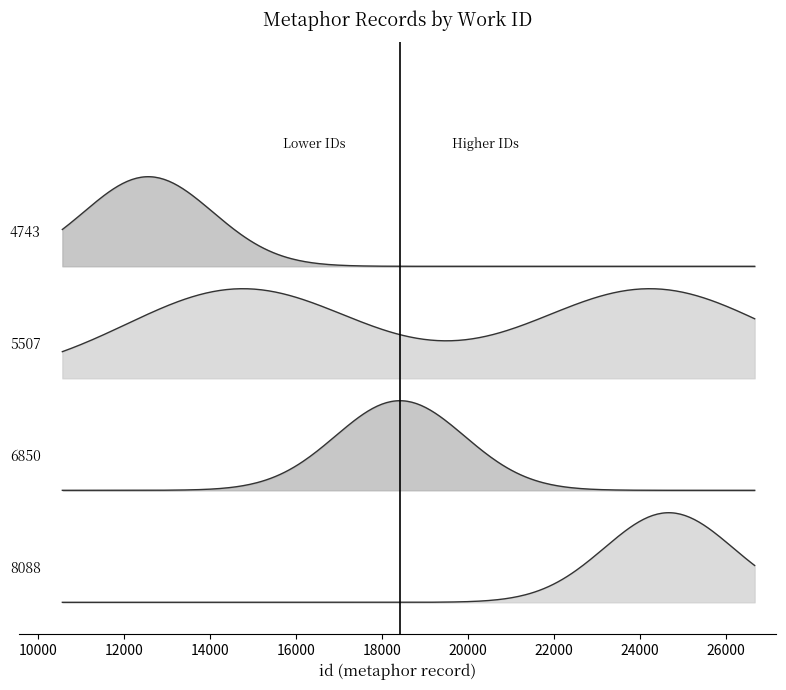

True or false: id has a value of 24250 at 5507.

True